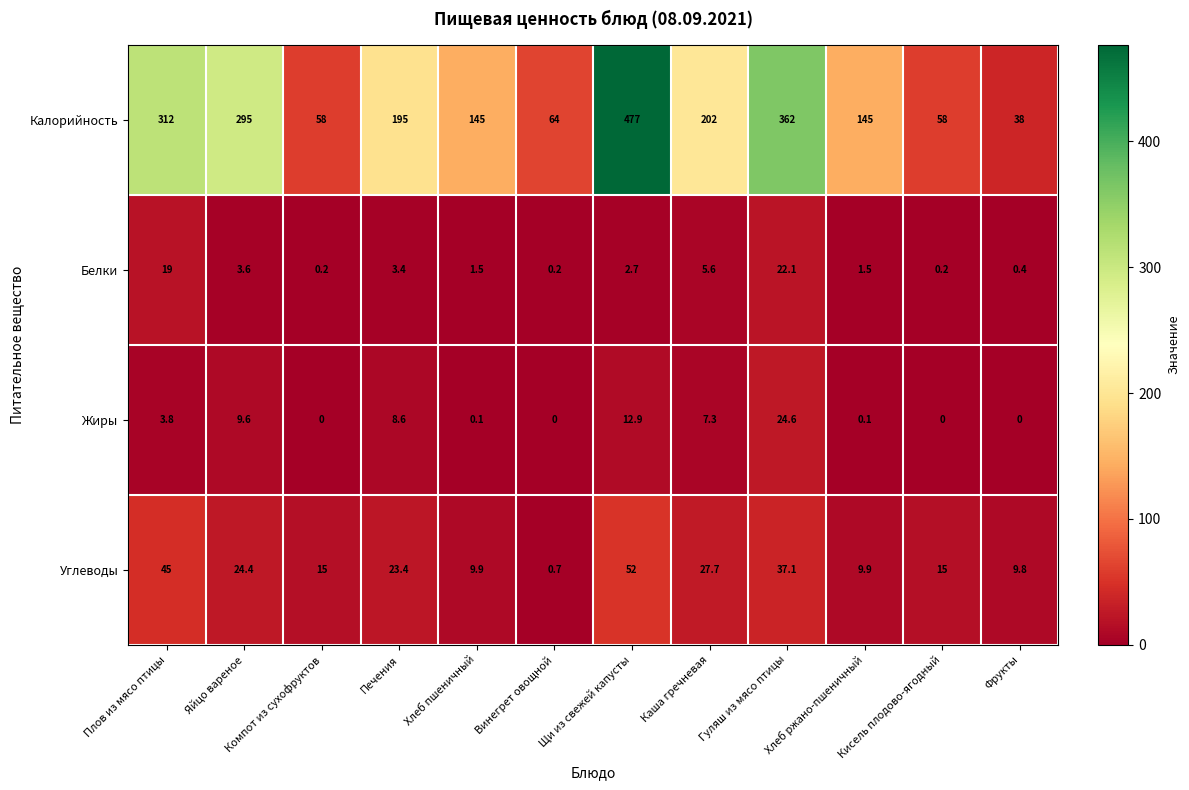

How many categories are shown in the chart?

12